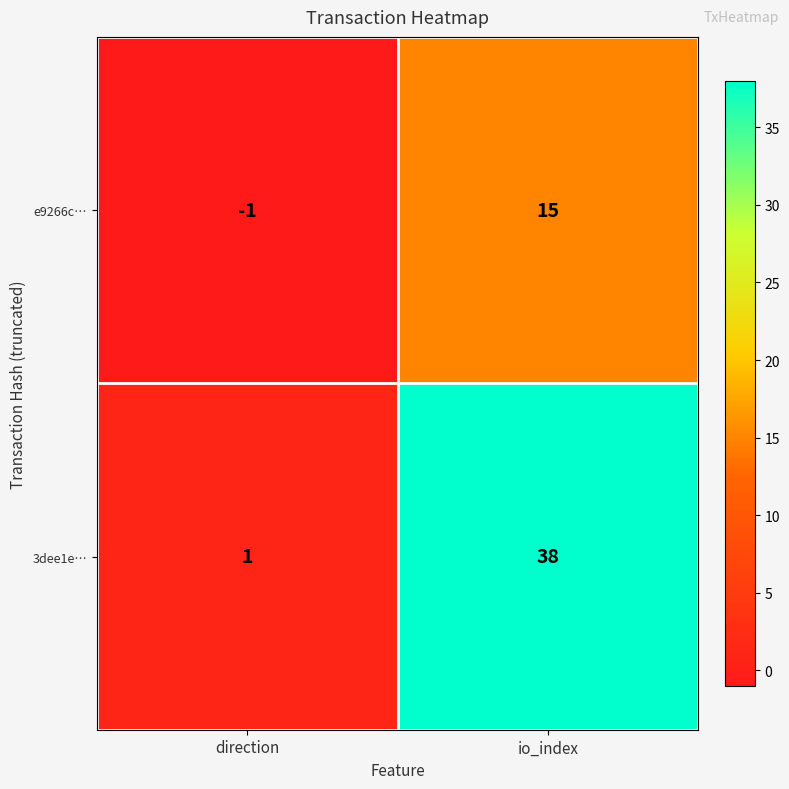

The e9266c… series shows 15 at io_index. True or false?

True